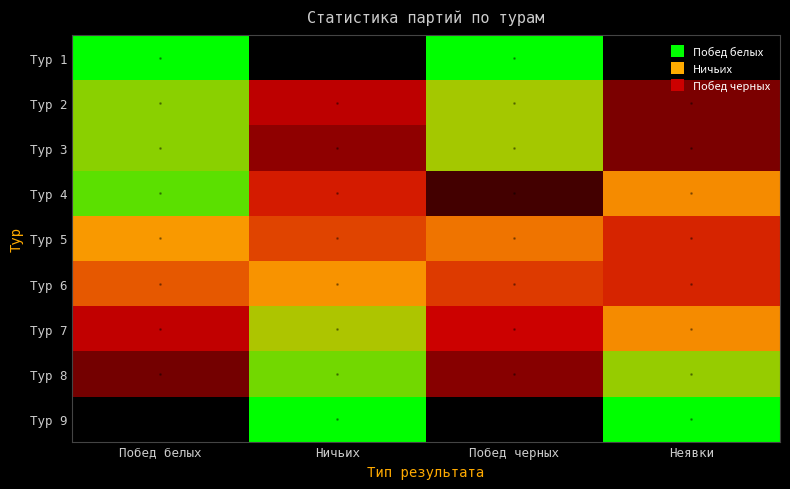

Reading right to left, transcribe all the data shown in this chart.

Тур 1: Неявки=0.0	Побед черных=1.0	Ничьих=0.0	Побед белых=1.0
Тур 2: Неявки=0.2	Побед черных=0.8	Ничьих=0.3	Побед белых=0.8
Тур 3: Неявки=0.2	Побед черных=0.8	Ничьих=0.2	Побед белых=0.8
Тур 4: Неявки=0.6	Побед черных=0.1	Ничьих=0.4	Побед белых=0.9
Тур 5: Неявки=0.4	Побед черных=0.6	Ничьих=0.5	Побед белых=0.6
Тур 6: Неявки=0.4	Побед черных=0.4	Ничьих=0.6	Побед белых=0.5
Тур 7: Неявки=0.6	Побед черных=0.3	Ничьих=0.8	Побед белых=0.3
Тур 8: Неявки=0.8	Побед черных=0.2	Ничьих=0.8	Побед белых=0.2
Тур 9: Неявки=1.0	Побед черных=0.0	Ничьих=1.0	Побед белых=0.0